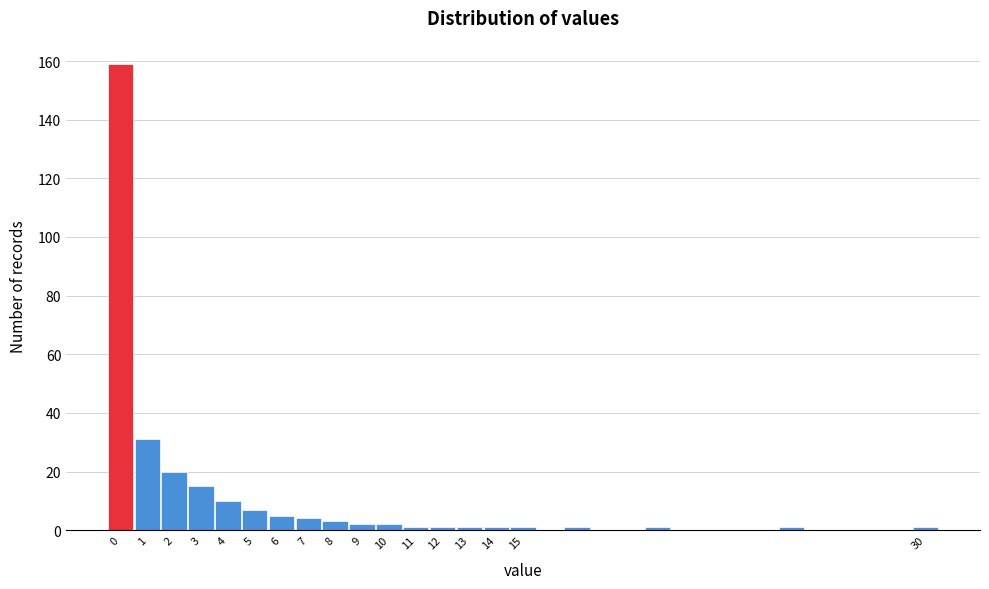

What is the height of the bar covering 8.5 to 9.5 on the x-axis? The values are not printed on the chart, so give them approximately, as read against the axis.

2